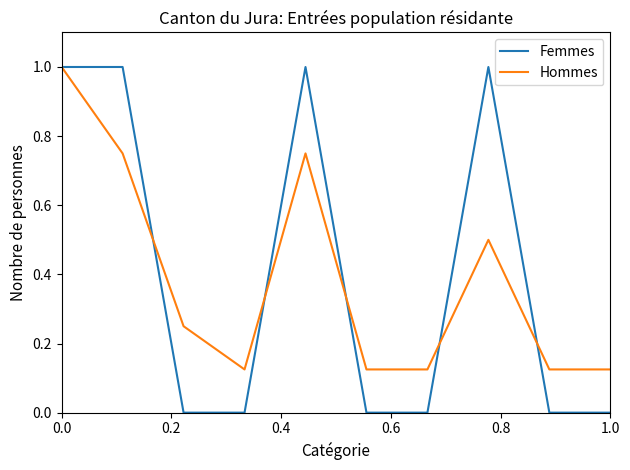

What are all the series names shown in the legend?

Femmes, Hommes